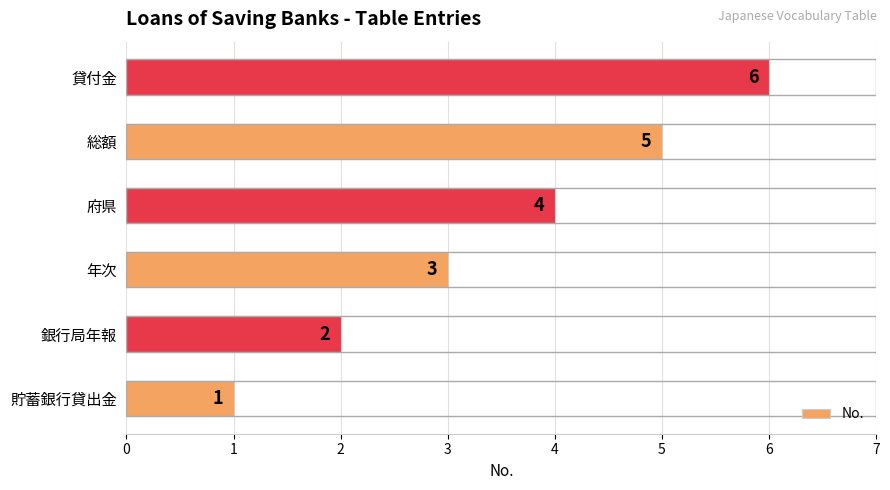

List the labels in order of value, smallest first.

貯蓄銀行貸出金, 銀行局年報, 年次, 府県, 総額, 貸付金